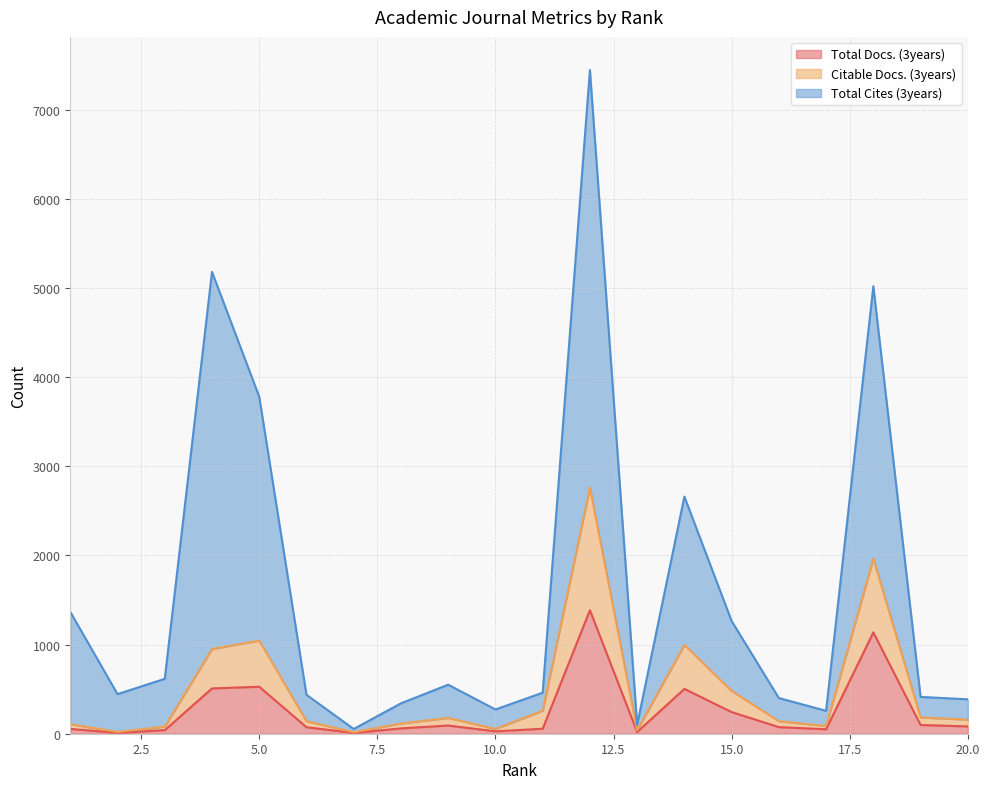

Is it true that Total Docs. (3years) equals 25 at 19?

False